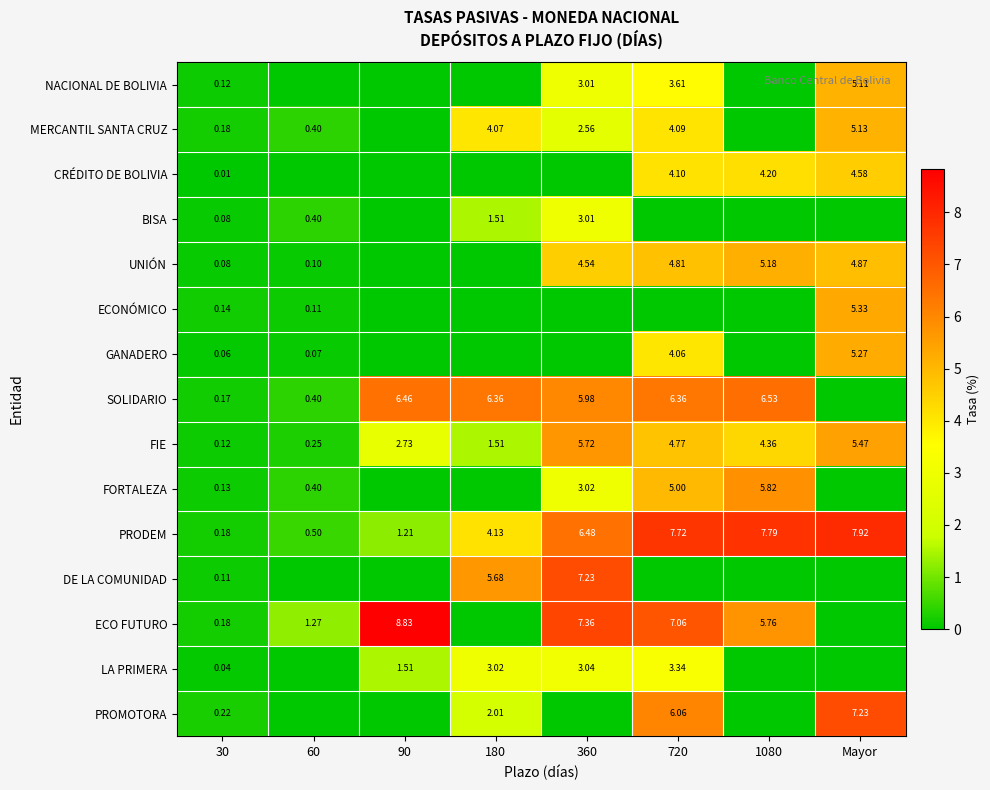

How many data points in PRODEM are less than 6?

4